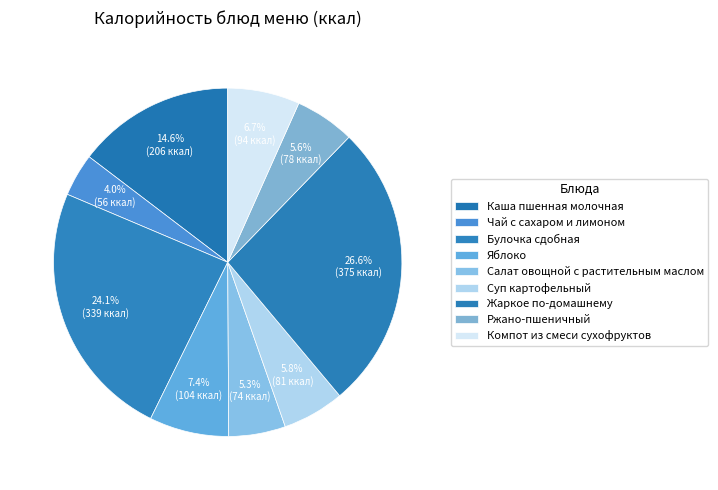

Count the number of slices in the pie.

9